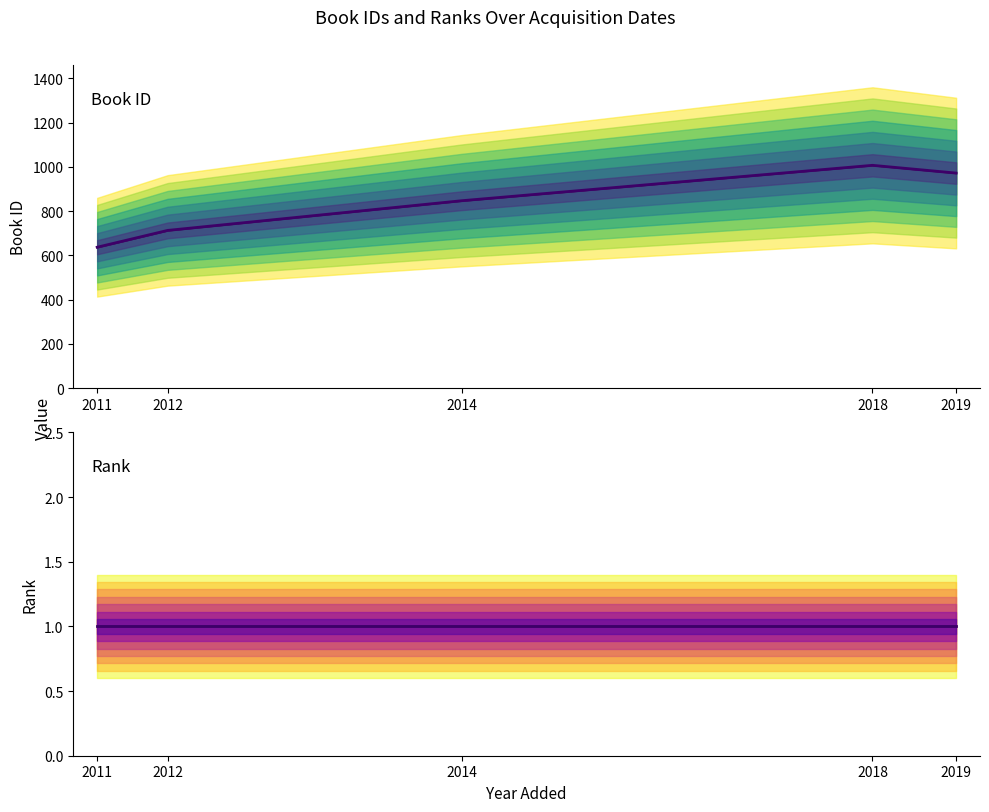

At how many categories does at least one series exceed 365?

5